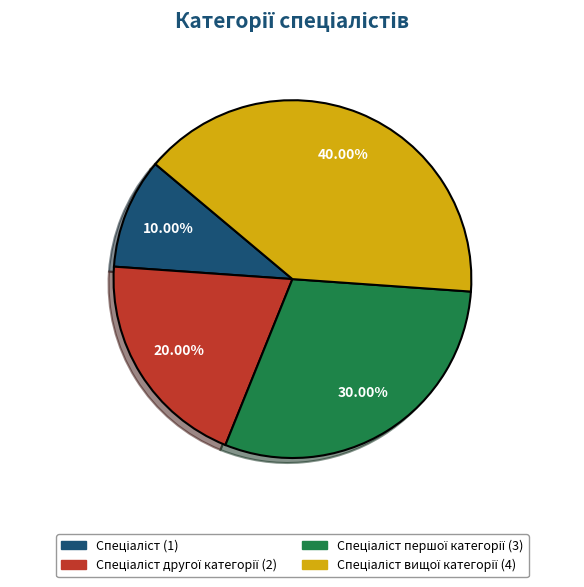

Does any single category account for the majority?

No